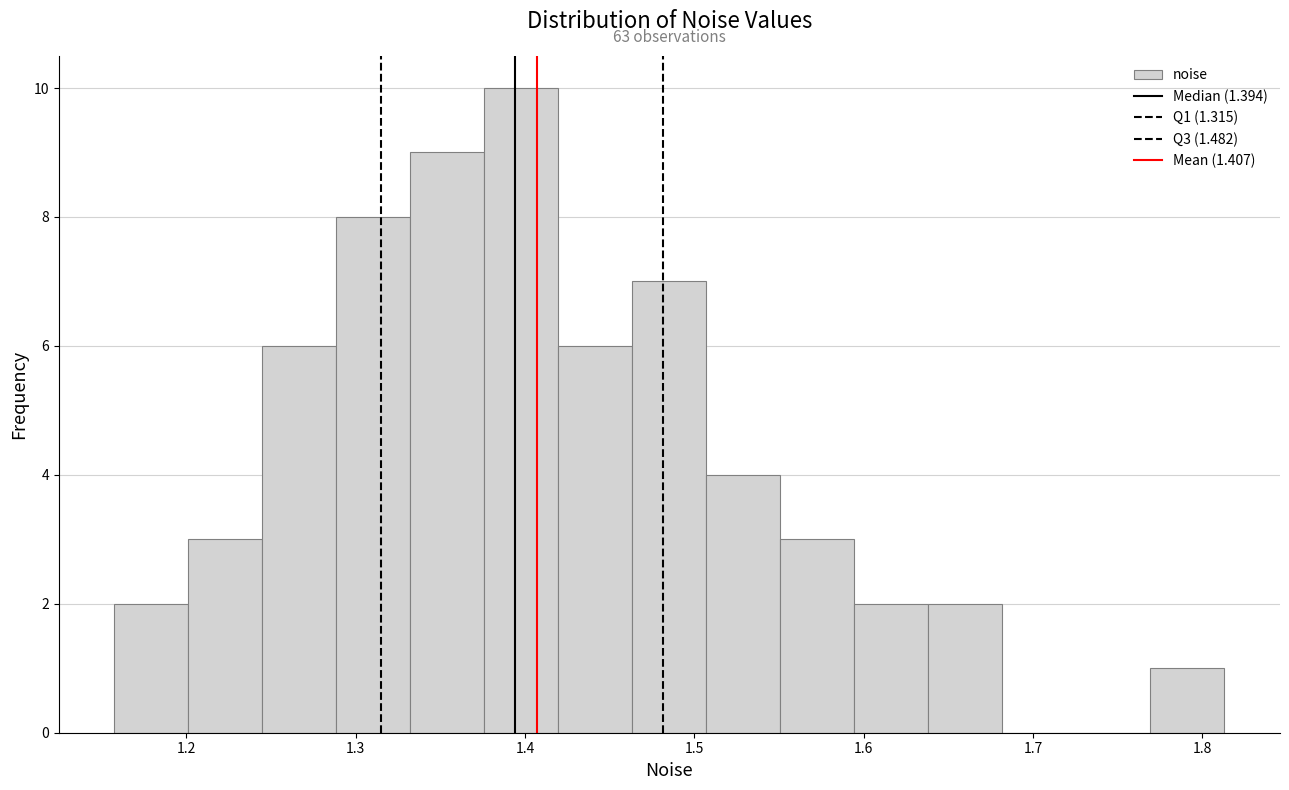

Which range on the x-axis has the tallest bar?

1.38 to 1.42